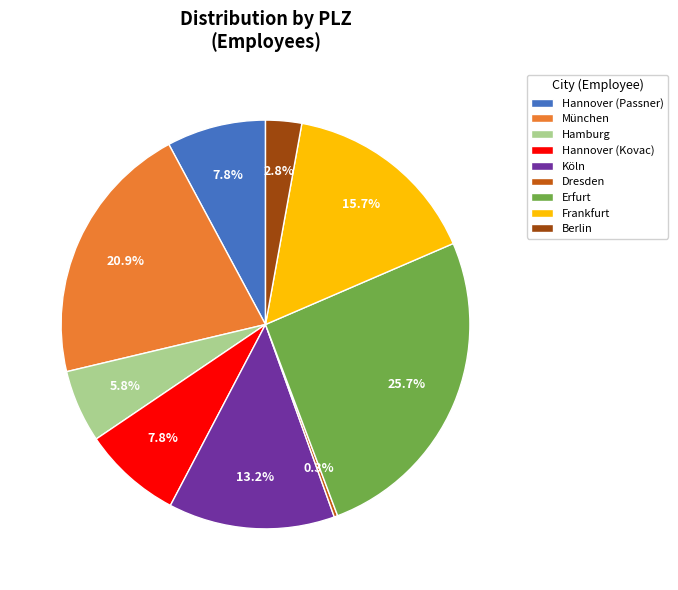

Is there a majority slice in this chart?

No